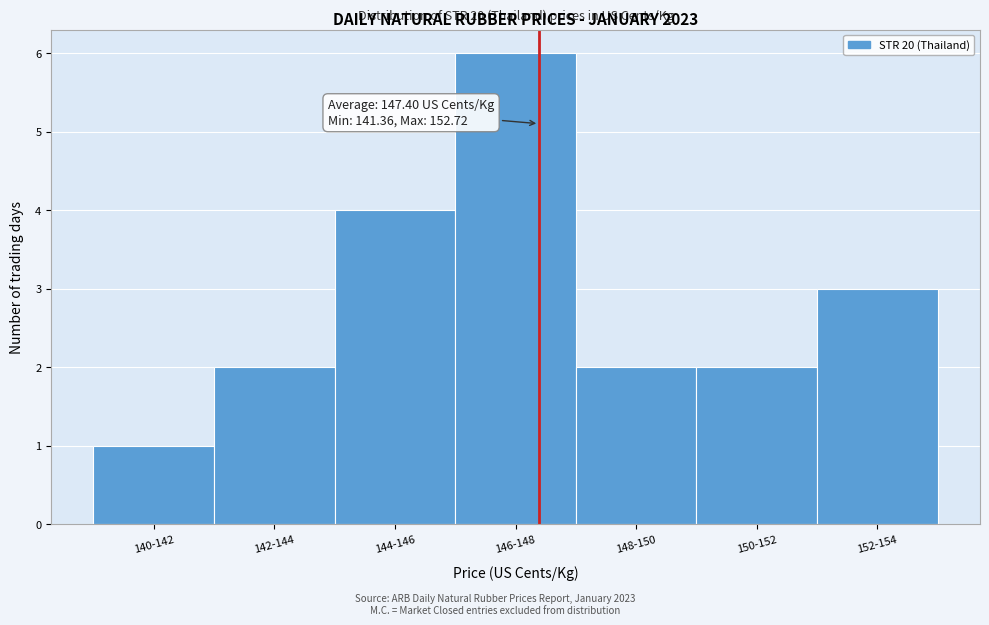

Reading right to left, list all the values displayed in this chart.

3	2	2	6	4	2	1